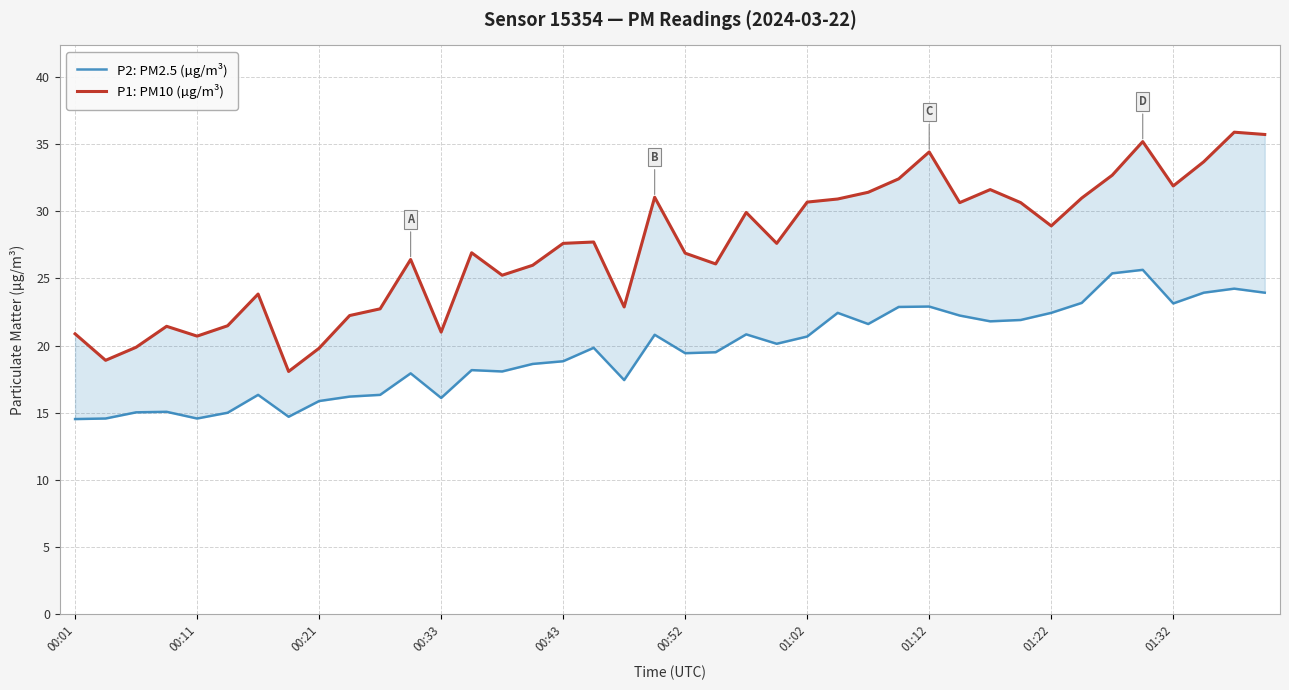

What is the total value across all series at 35?

60.8